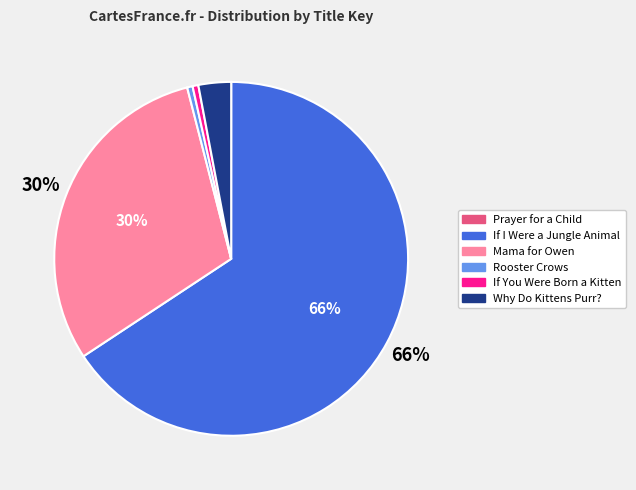

Which has a higher value, Mama for Owen or Rooster Crows?

Mama for Owen